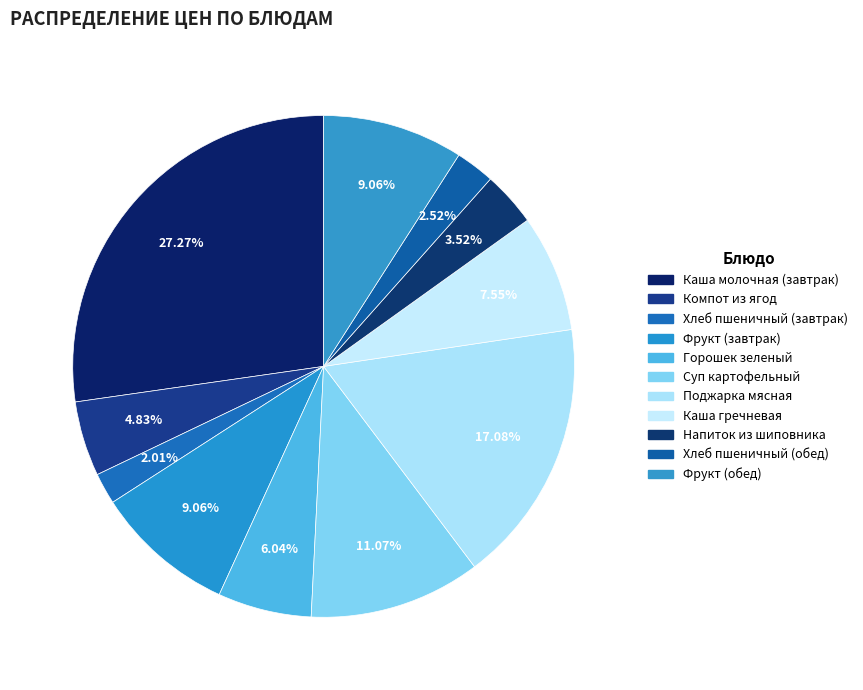

What percentage do Компот из ягод and Поджарка мясная together represent?

21.9%